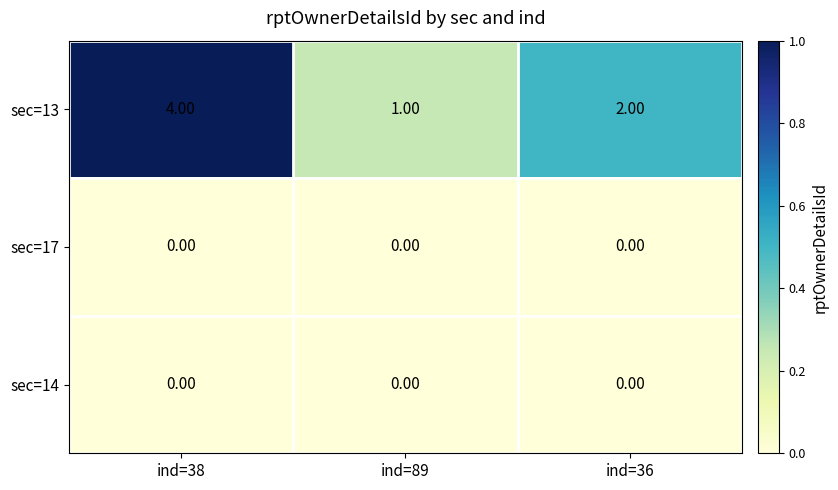

Between ind=38 and ind=36, which series saw the biggest shift?

sec=13